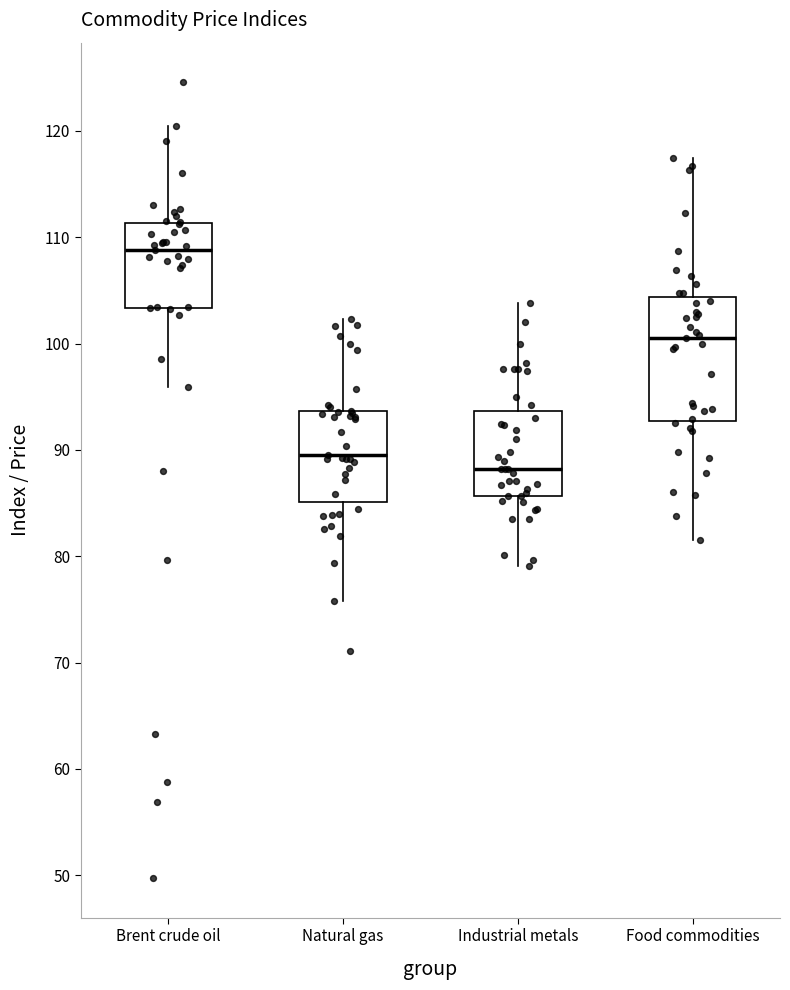

Which box has the highest median line?

Brent crude oil